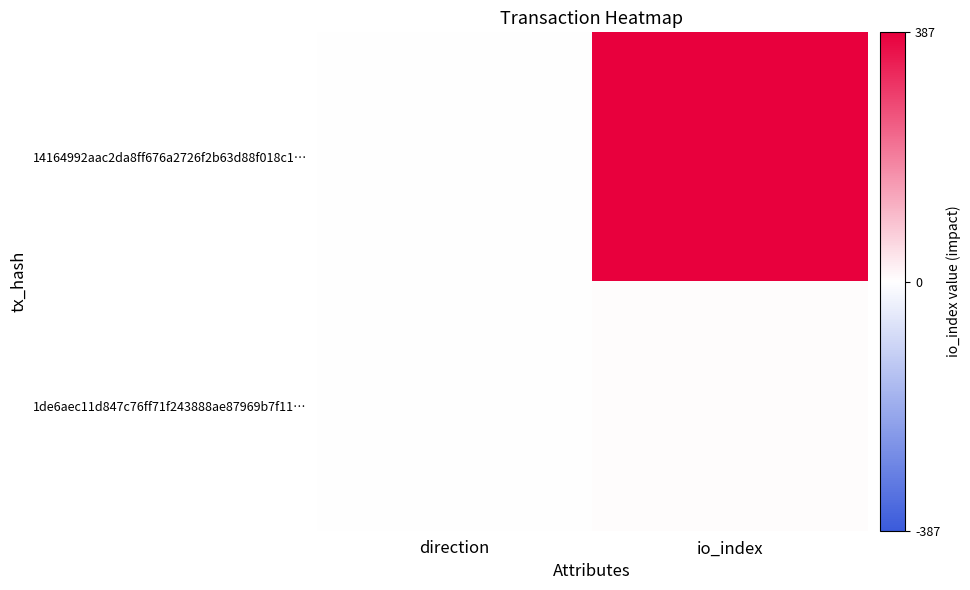

Between direction and io_index, which series saw the biggest shift?

14164992aac2da8ff676a2726f2b63d88f018c1…